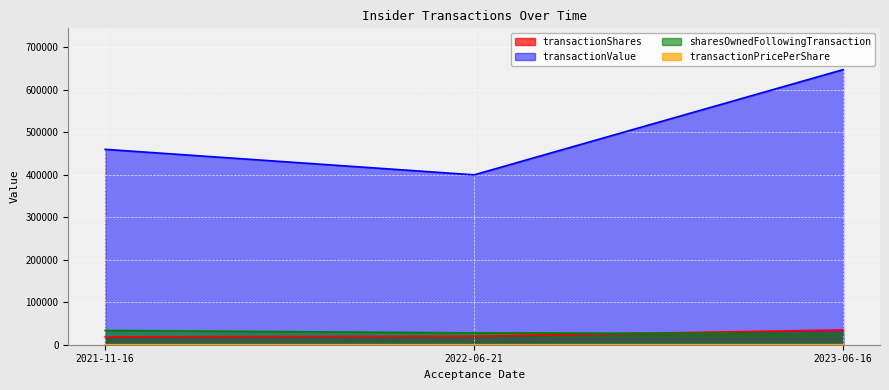

Which label corresponds to the smallest value in the chart?

2023-06-16